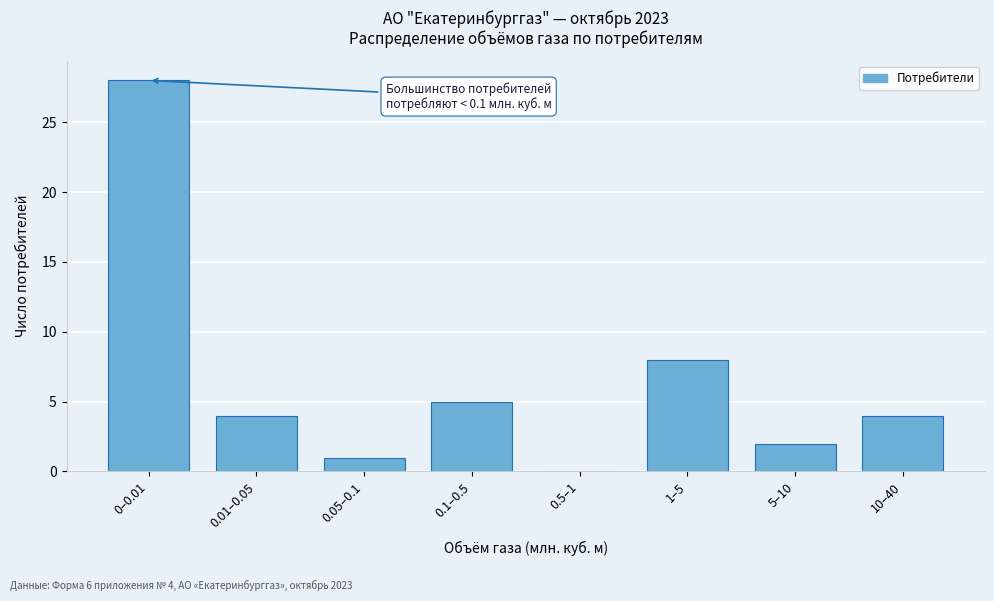

Reading left to right, extract all data points from this chart.

0–0.01=28	0.01–0.05=4	0.05–0.1=1	0.1–0.5=5	0.5–1=0	1–5=8	5–10=2	10–40=4